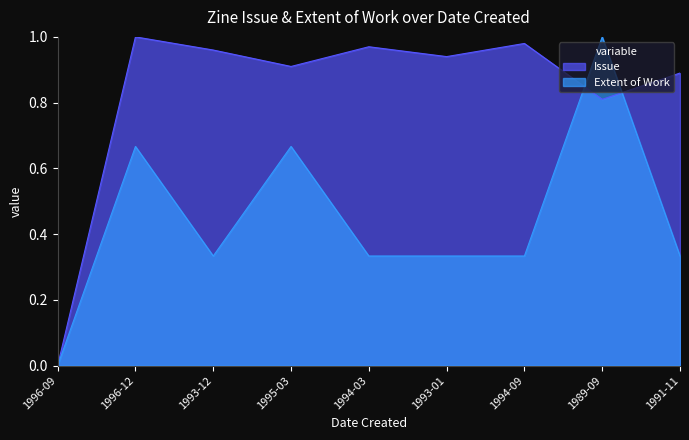

How many lines are shown in the chart?

2